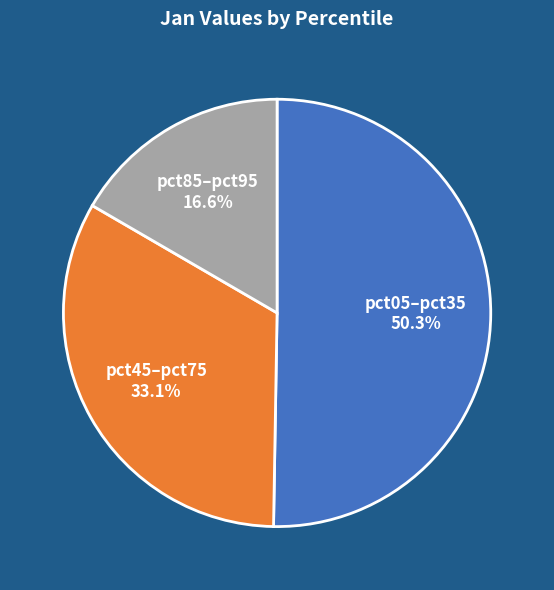

What percentage is NOT represented by pct85–pct95?

83.4%